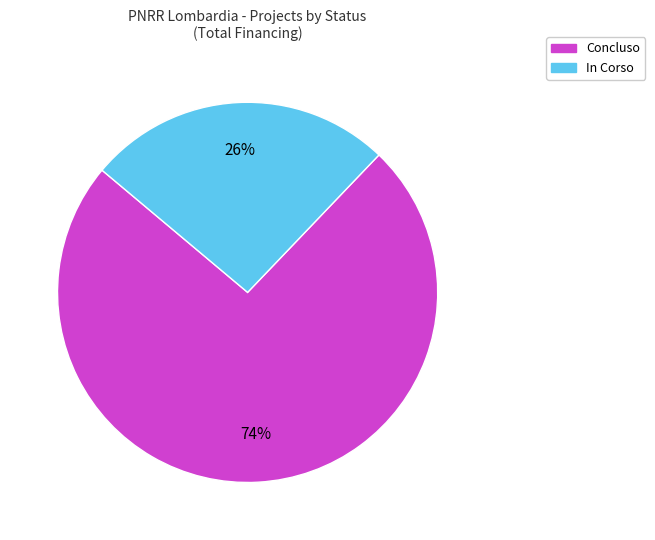

To the nearest percent, what is the difference between the largest and smallest slice percentages?

48%